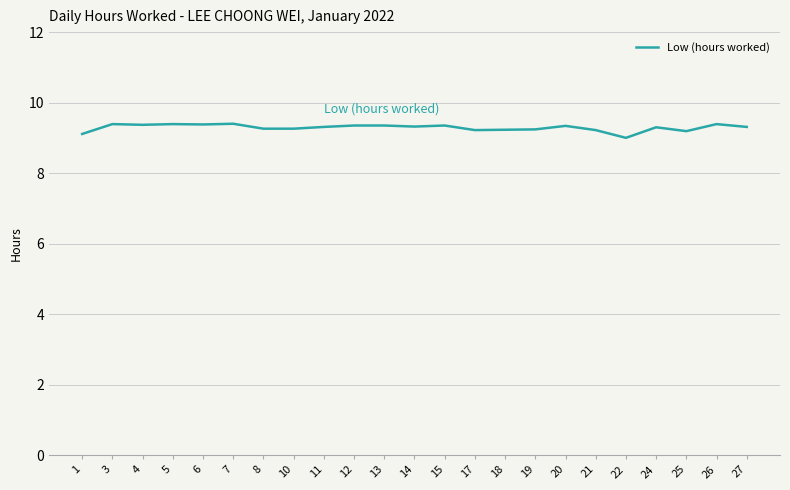

What is the difference between the maximum and minimum values?

0.4